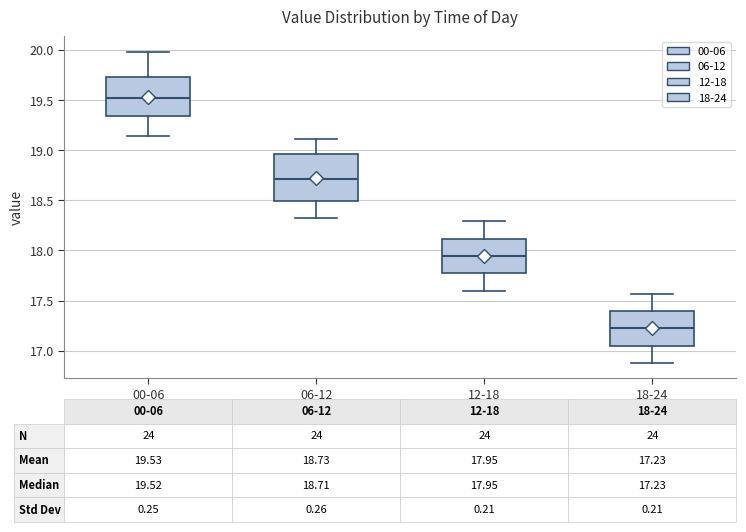

Which box has the highest median line?

00-06